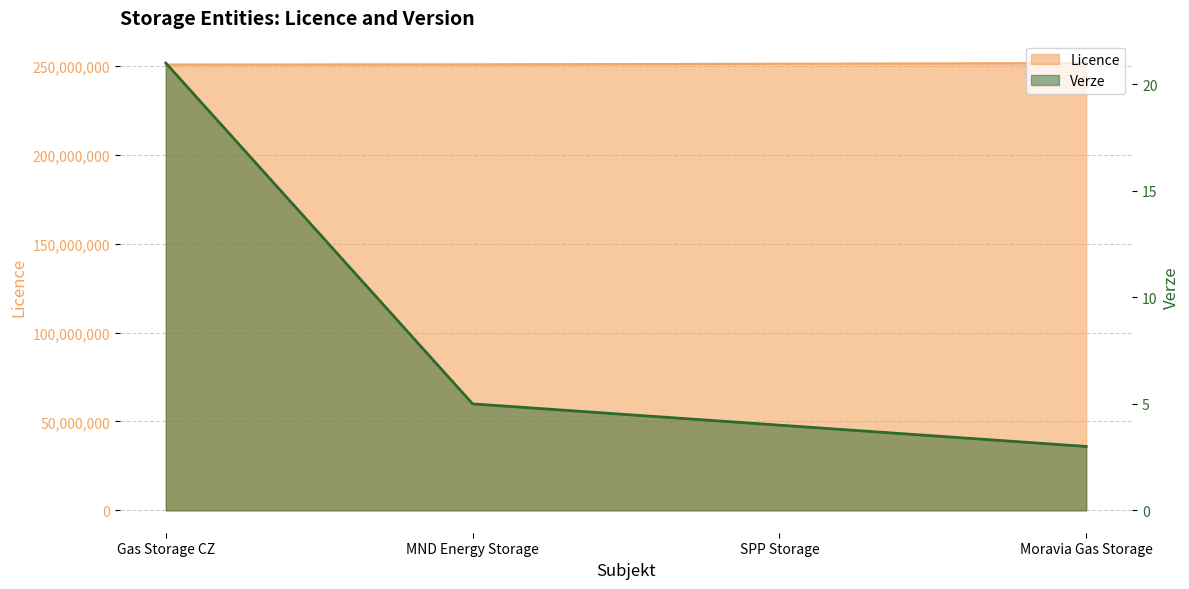

Does the chart display data point markers on the line(s)?

No